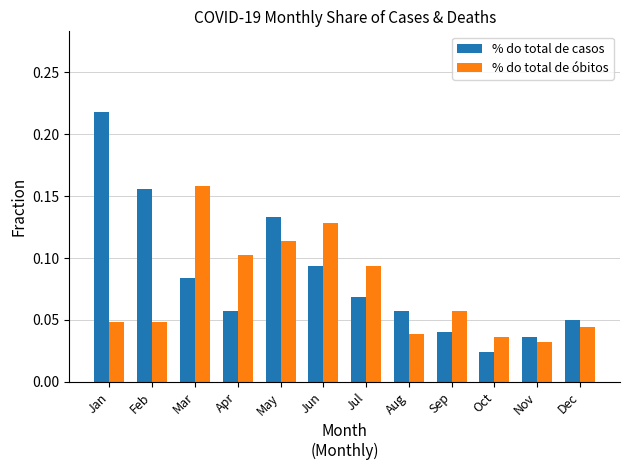

Rank the series by their maximum value, from highest to lowest.

% do total de casos, % do total de óbitos